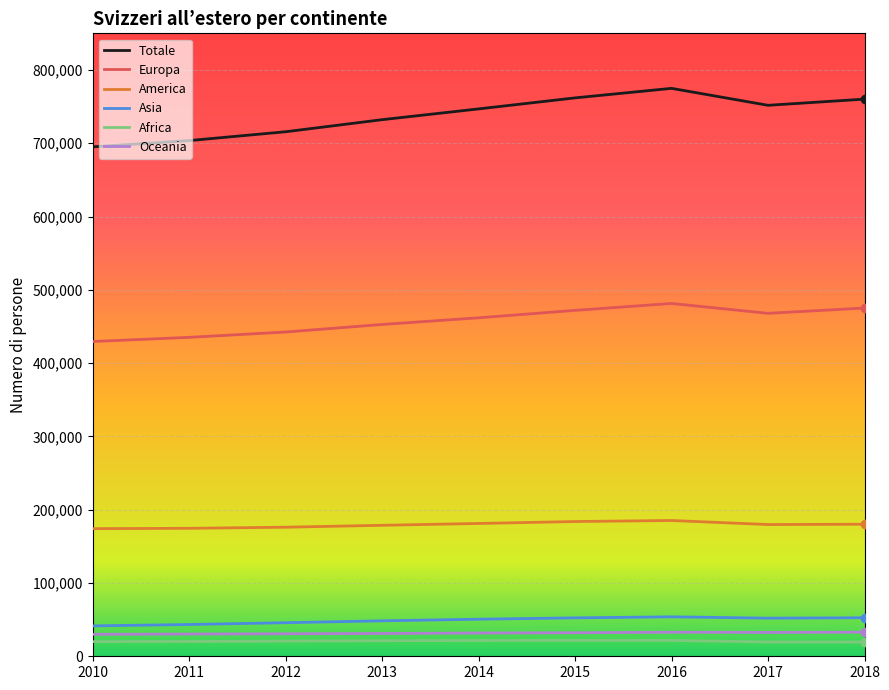

True or false: Africa and Totale intersect in this chart.

False